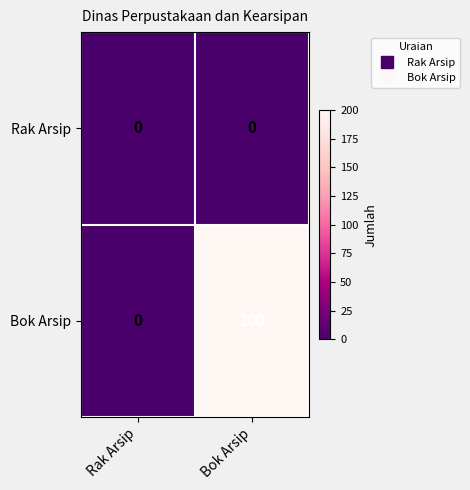

Which category has the lowest value in the Bok Arsip series?

Rak Arsip